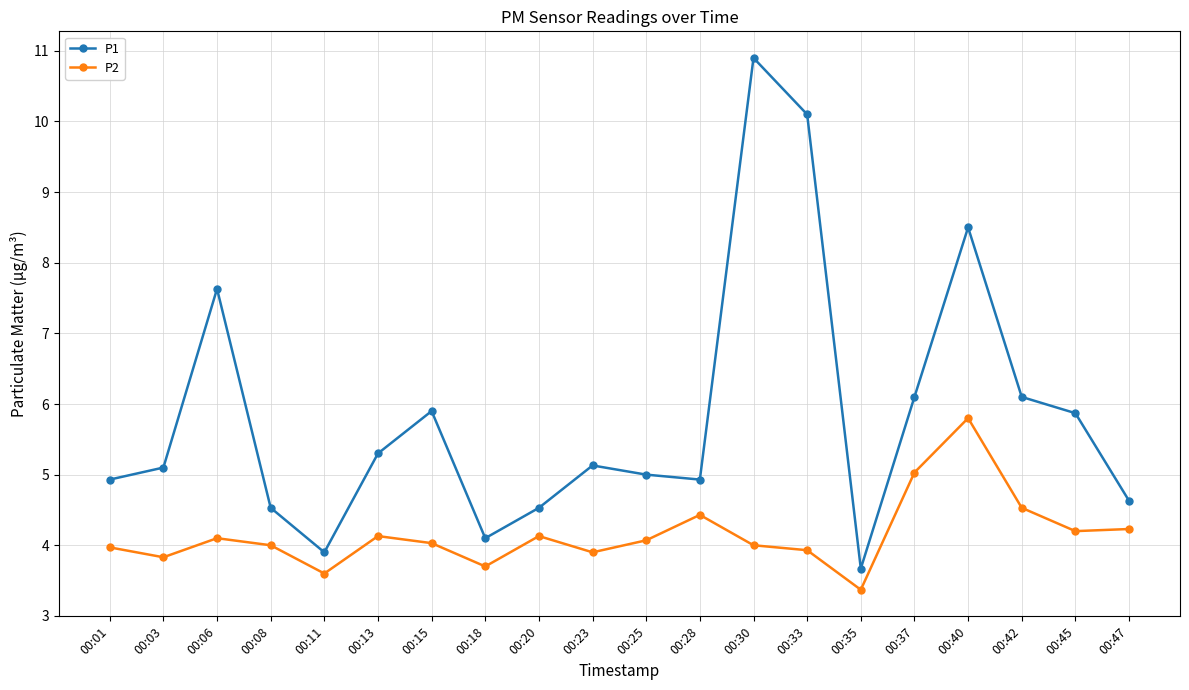

What are all the series names shown in the legend?

P1, P2